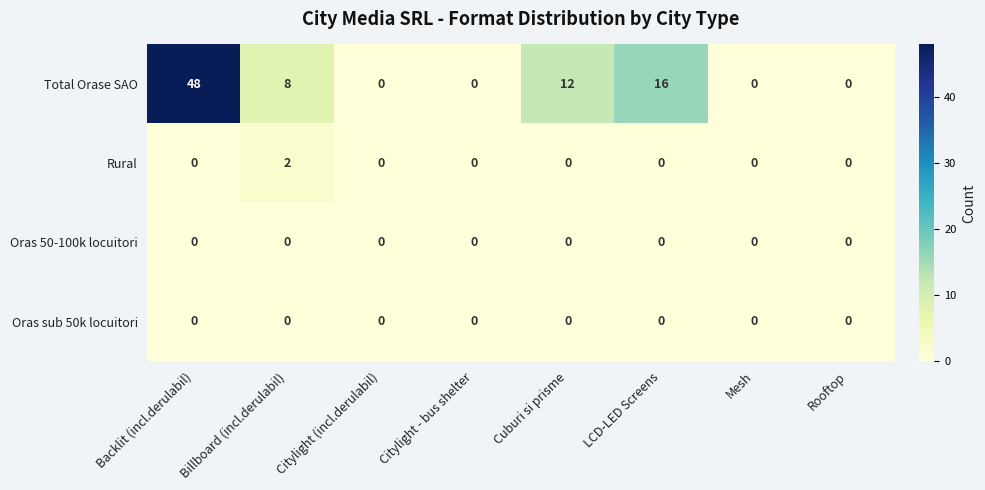

Between Citylight (incl.derulabil) and LCD-LED Screens, which series saw the biggest shift?

Total Orase SAO